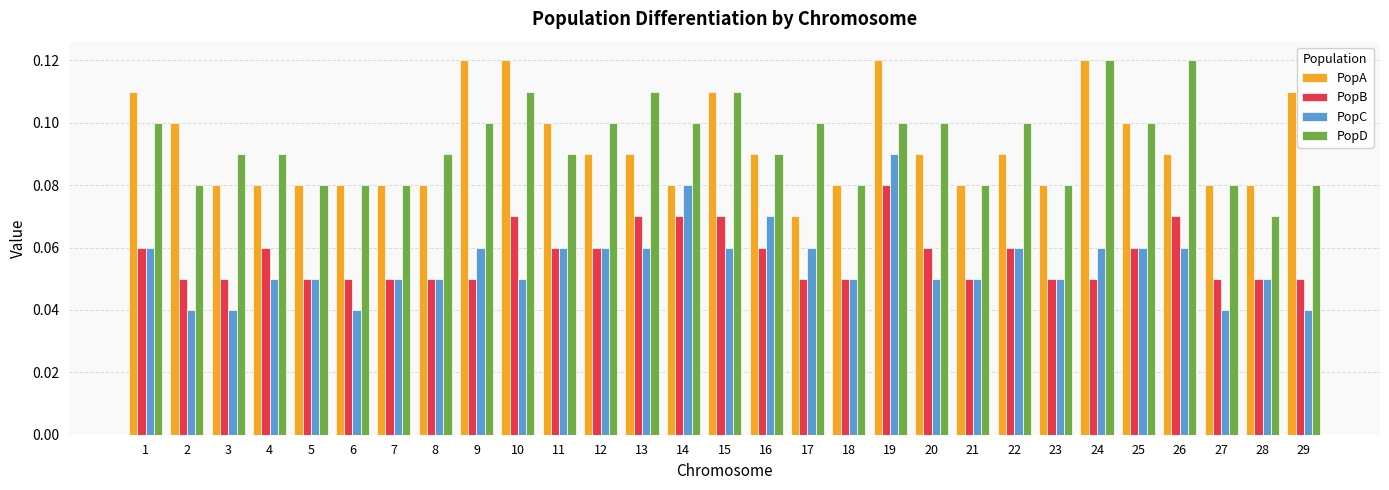

At 10, list the series in order from largest to smallest.

PopA, PopD, PopB, PopC